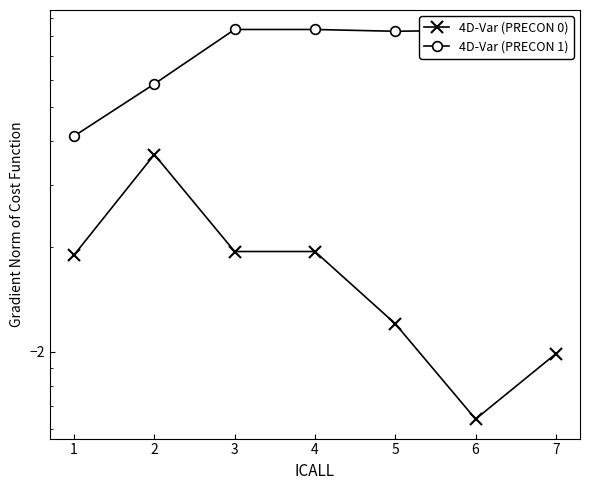

Which series has the widest spread of values?

4D-Var (PRECON 1)